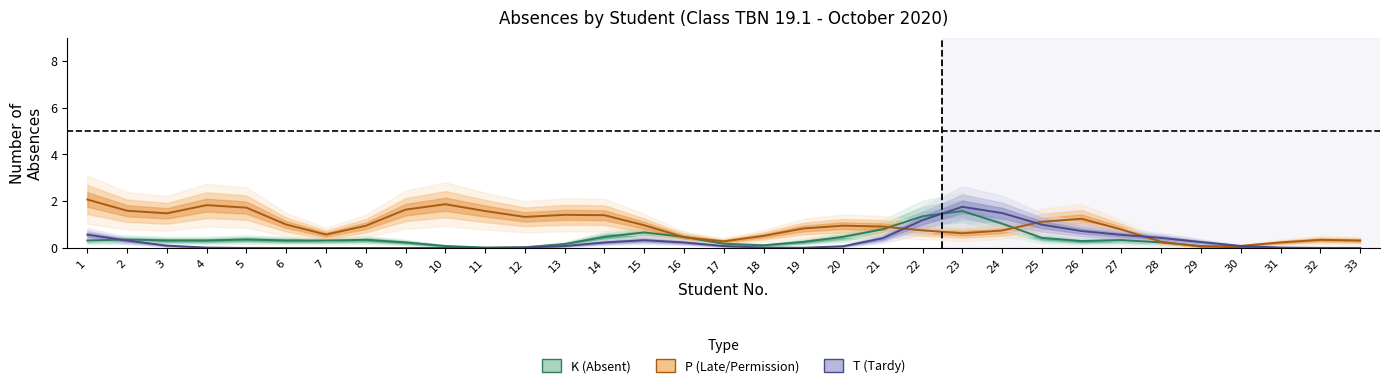

What is the average value of the P (Late/Permission) series?

1.0